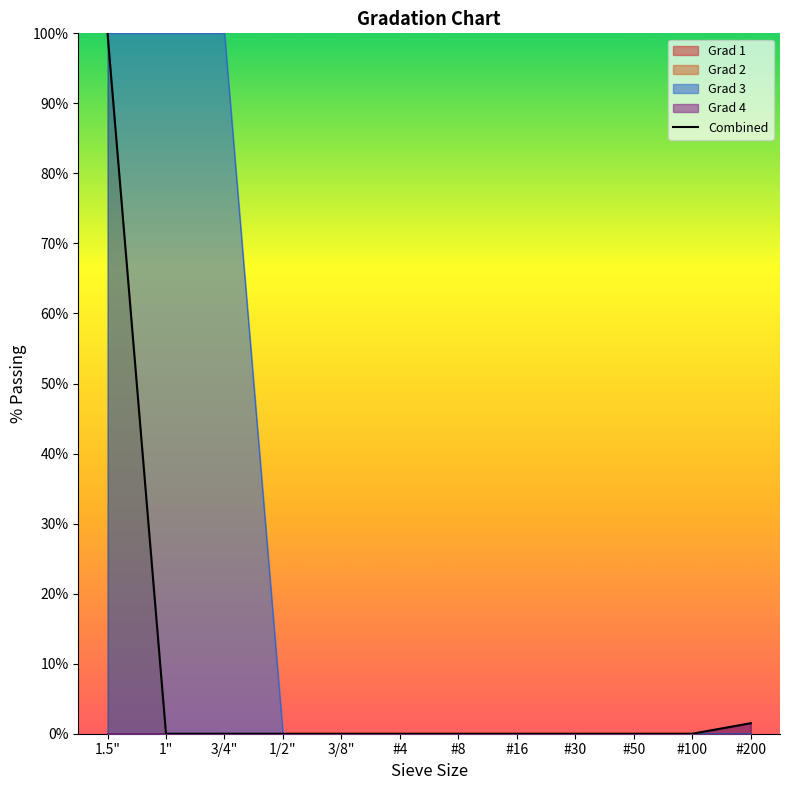

How many lines are shown in the chart?

1